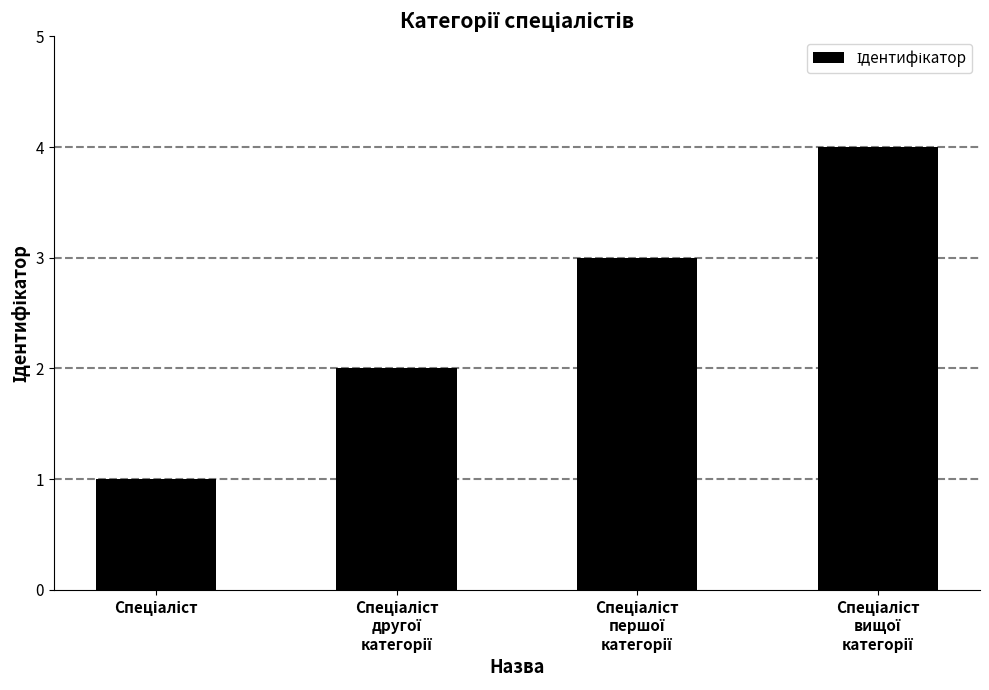

What is the difference between the maximum and minimum values?

3